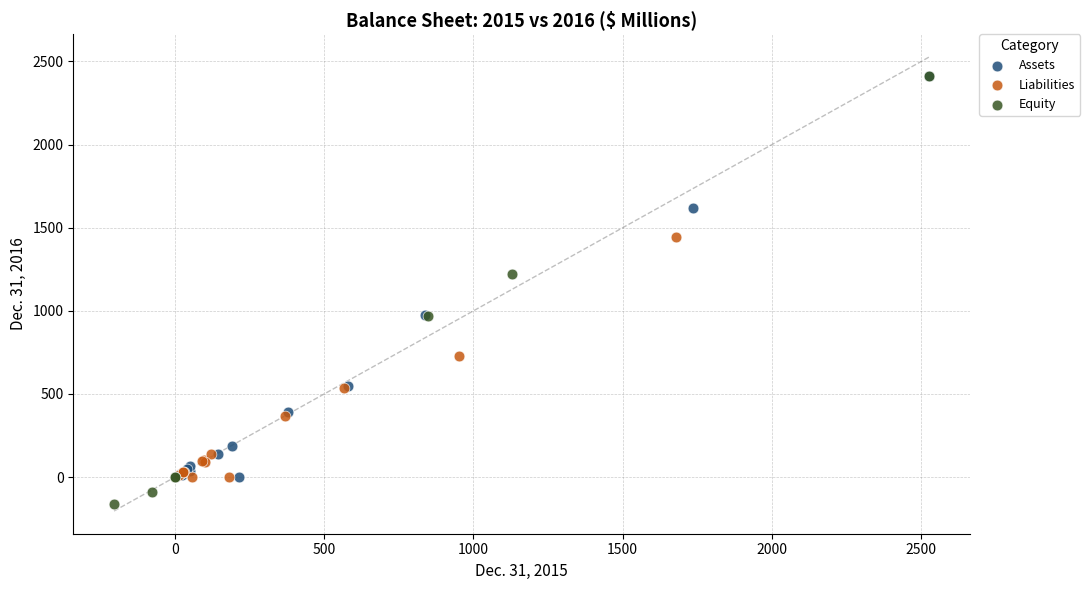

Which series has the largest Y range (max minus min)?

Equity